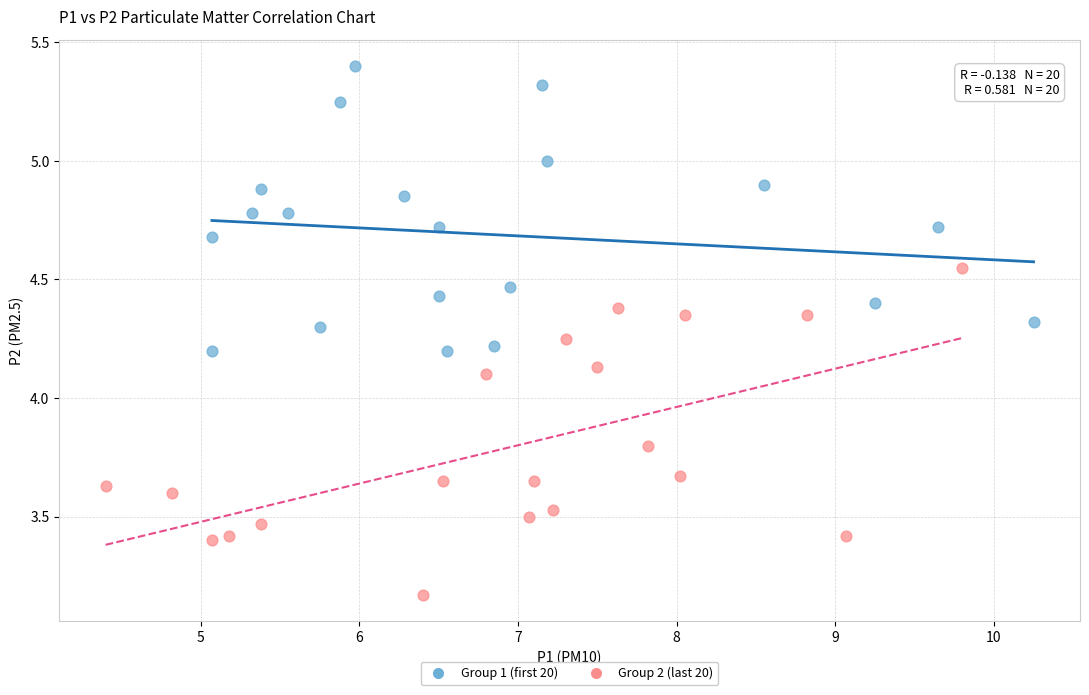

Which series has the widest spread of Y values?

Group 2 (last 20)